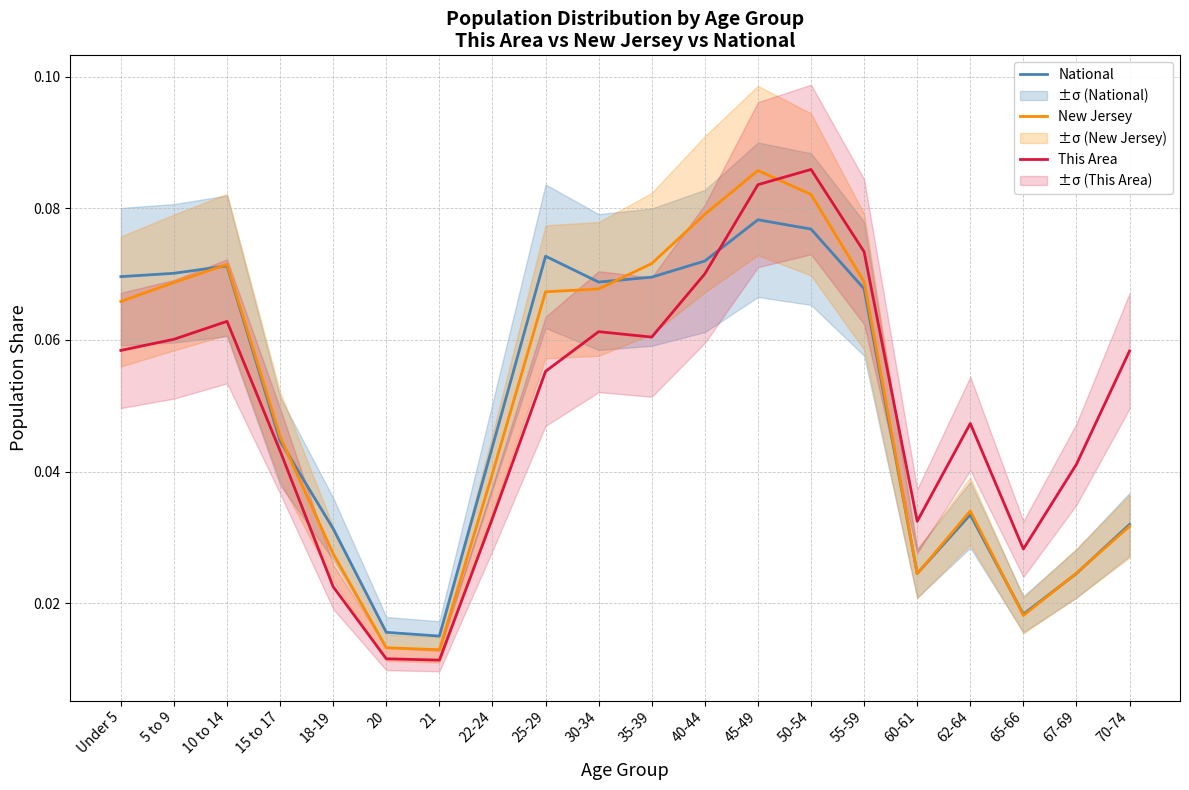

List the labels in order of This Area value, largest first.

50-54, 45-49, 55-59, 40-44, 10 to 14, 30-34, 35-39, 5 to 9, Under 5, 70-74, 25-29, 62-64, 15 to 17, 67-69, 22-24, 60-61, 65-66, 18-19, 20, 21